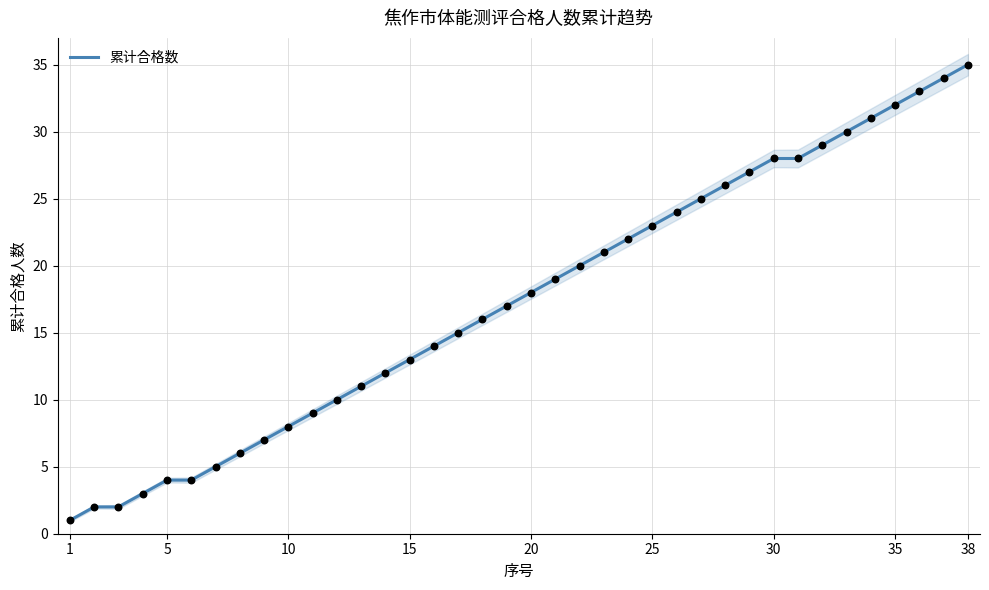

Which category has the highest value in the 累计合格数 series?

38